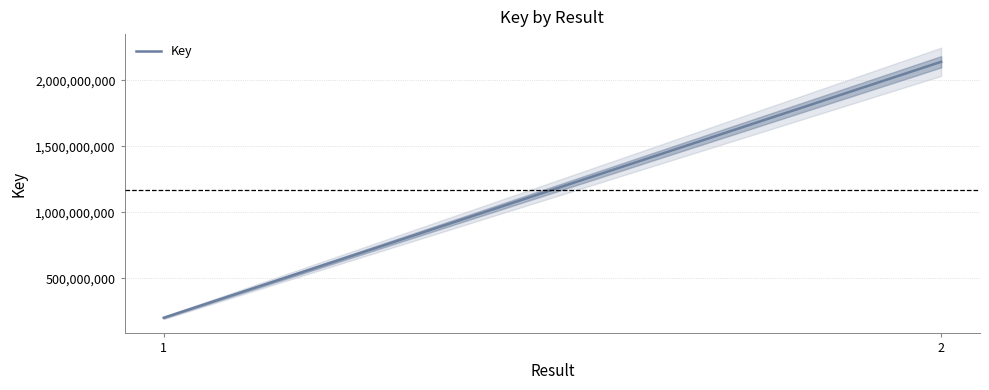

What is the approximate value at 1?

199780872